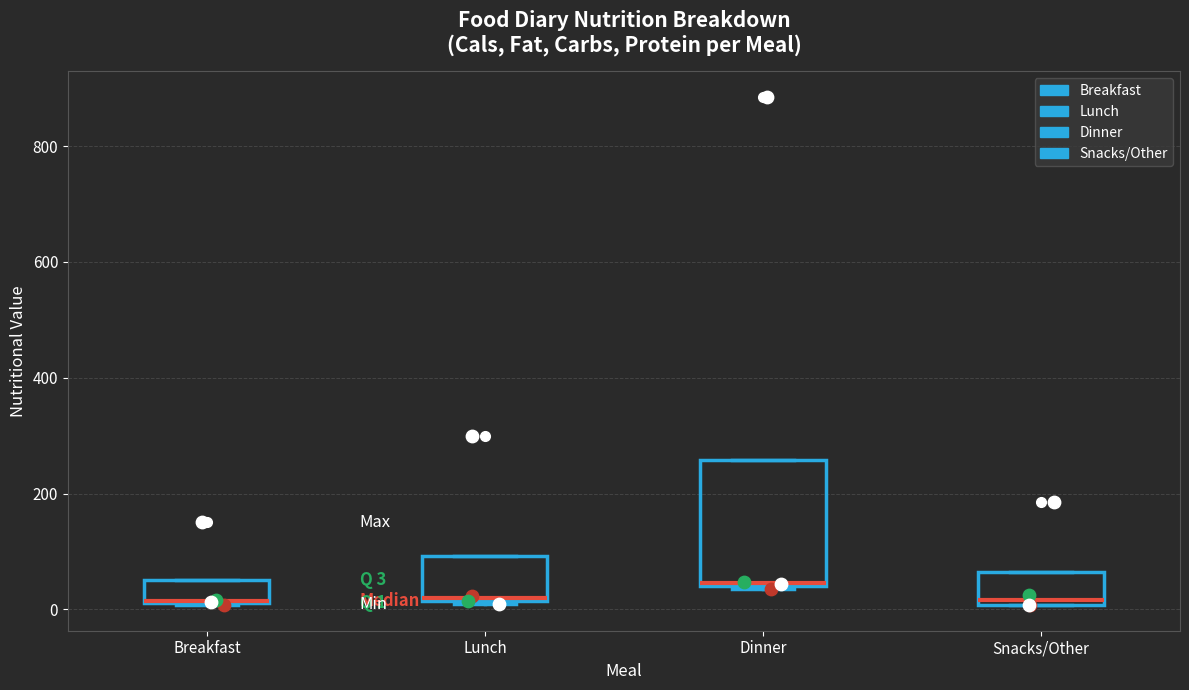

Which box is the tallest, from its lower edge to its upper edge?

Dinner